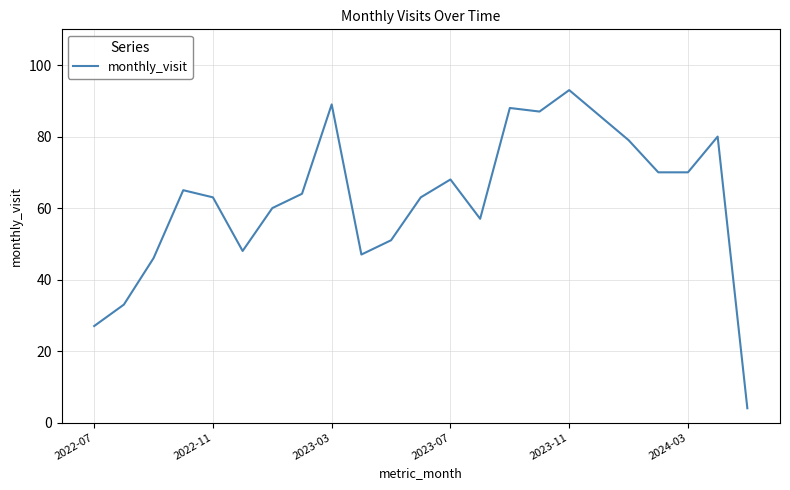

Reading left to right, extract all data points from this chart.

27	33	46	65	63	48	60	64	89	47	51	63	68	57	88	87	93	86	79	70	70	80	4